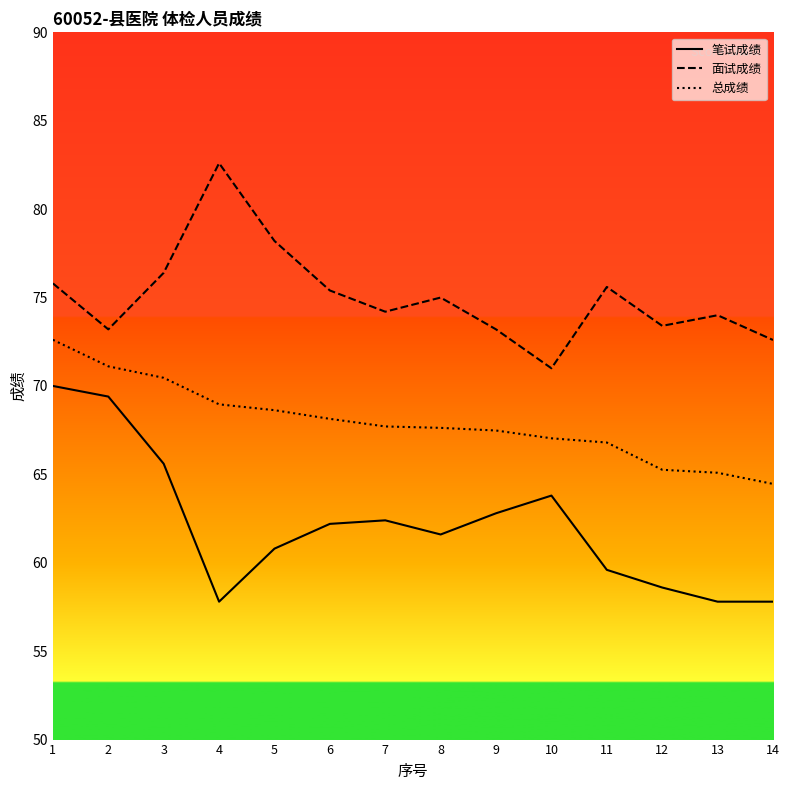

Count the number of data series in this chart.

3